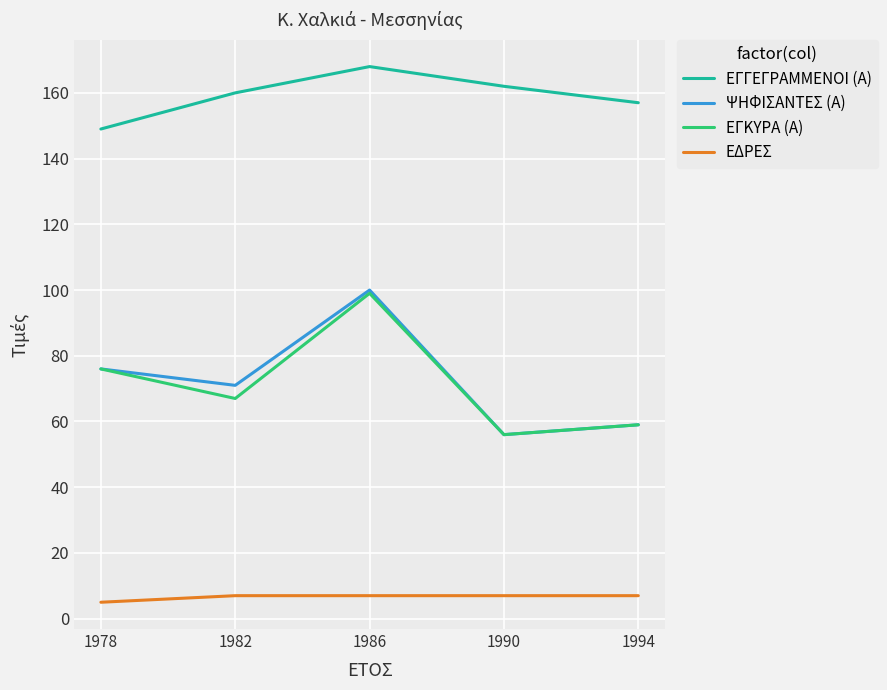

True or false: ΕΓΚΥΡΑ (Α) has more than 0 points higher than both neighbors.

True